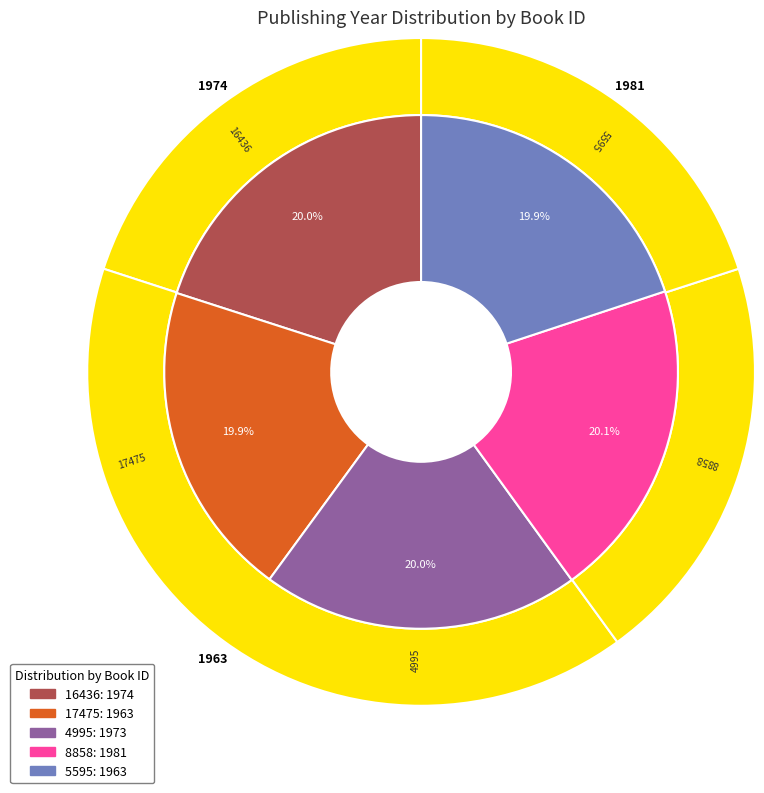

Does any single category account for the majority?

No